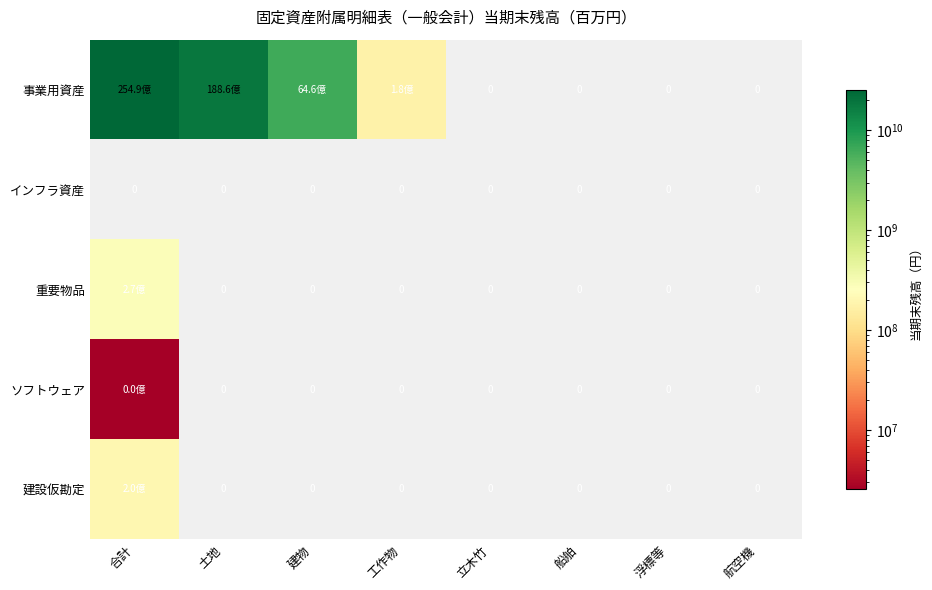

What is the total value across all series at 土地?

18862227597